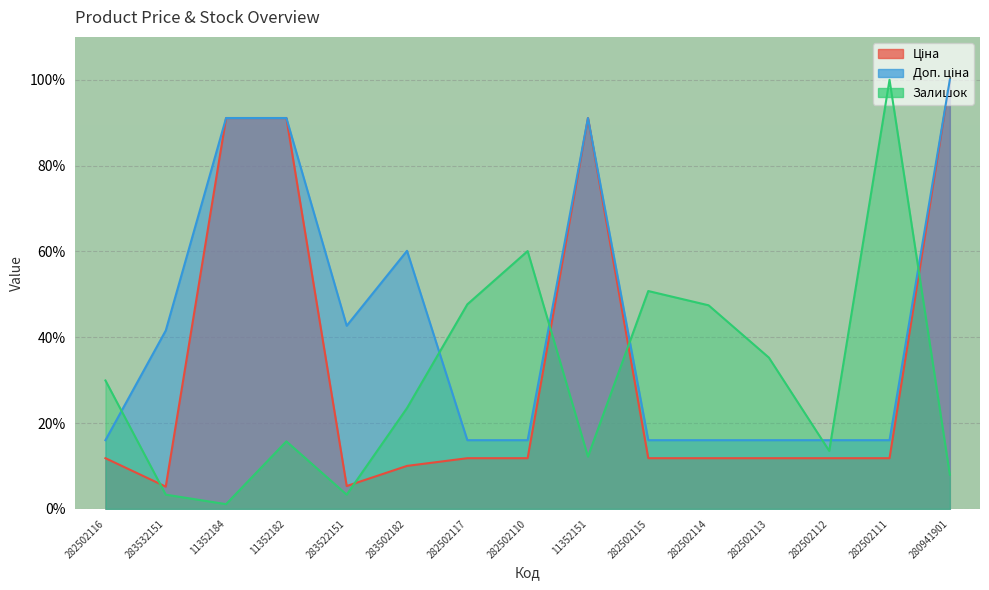

What is the highest value of the Доп. ціна series?

100.0